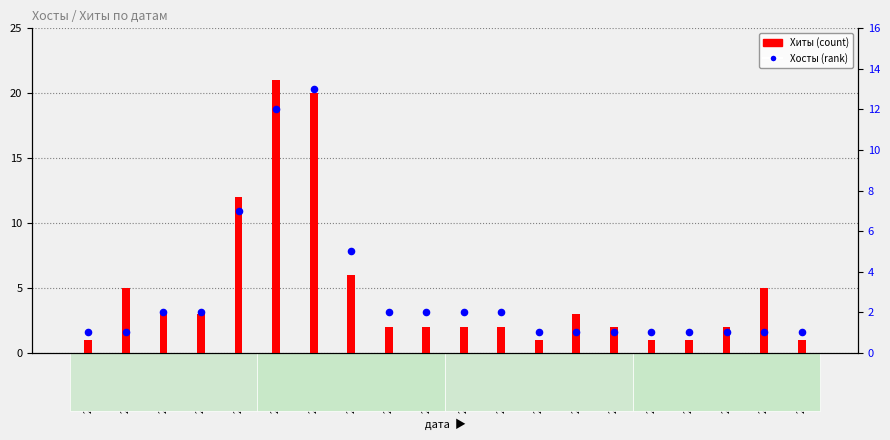

Is the value of Хосты at 2020-04-24 greater than the value of Хиты at 2019-10-02?

Yes